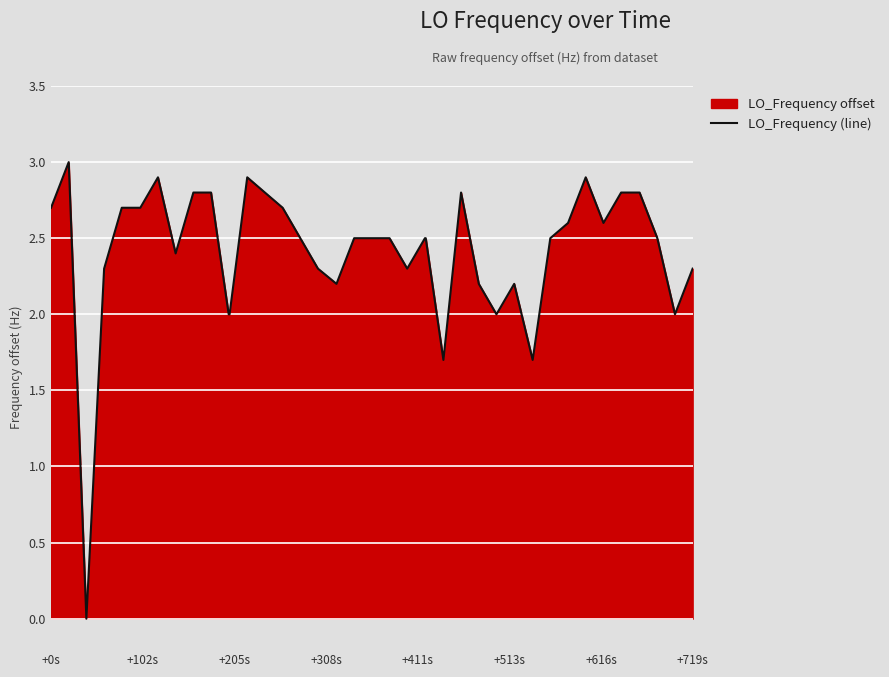

What is the value of the 24th point from the left?

2.5